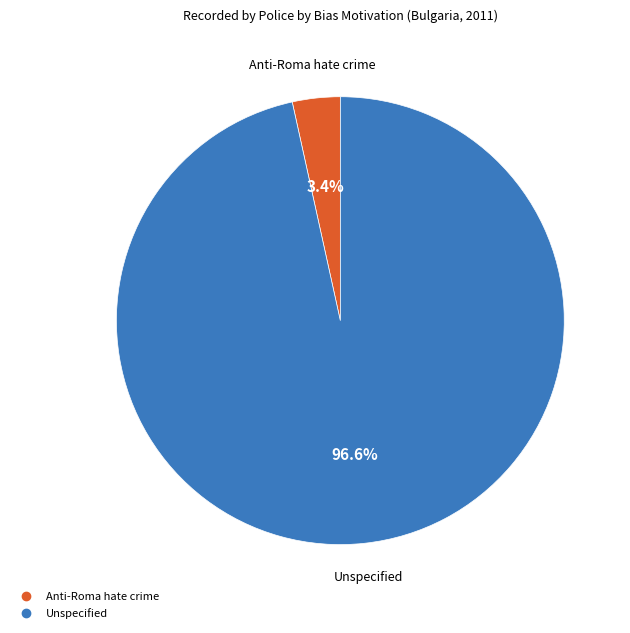

Rank the categories by value from lowest to highest.

Anti-Roma hate crime, Unspecified